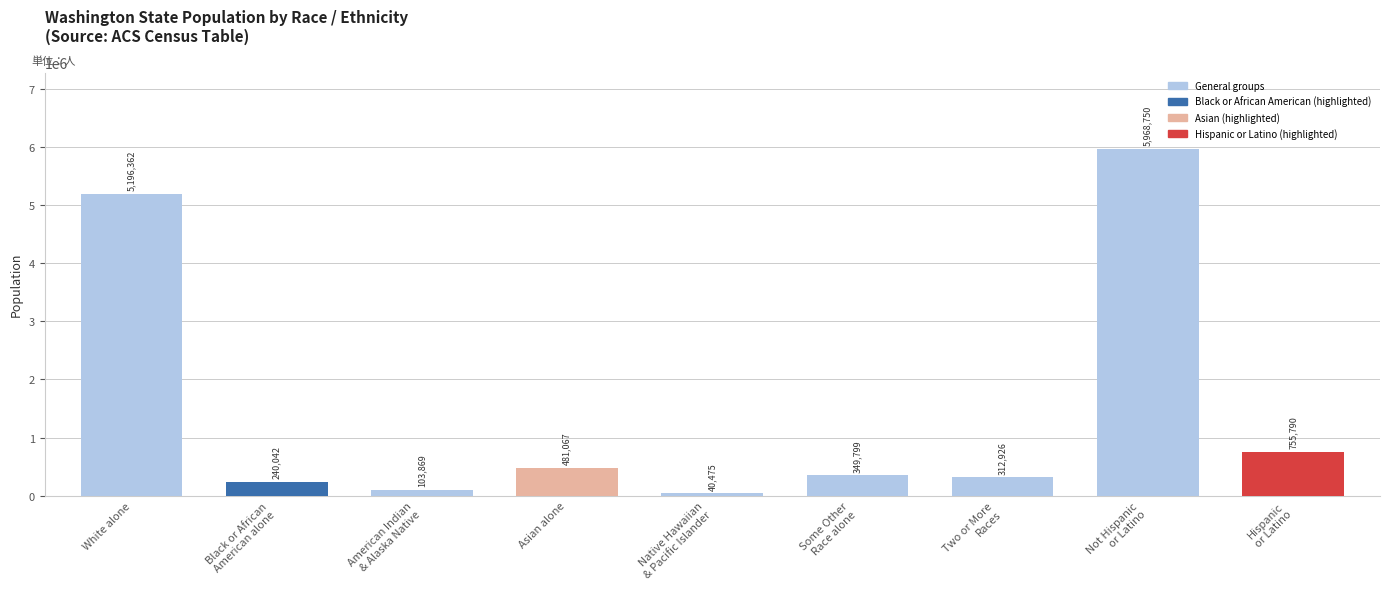

What value does the data have at Black or African
American alone, to the nearest 100?

240000